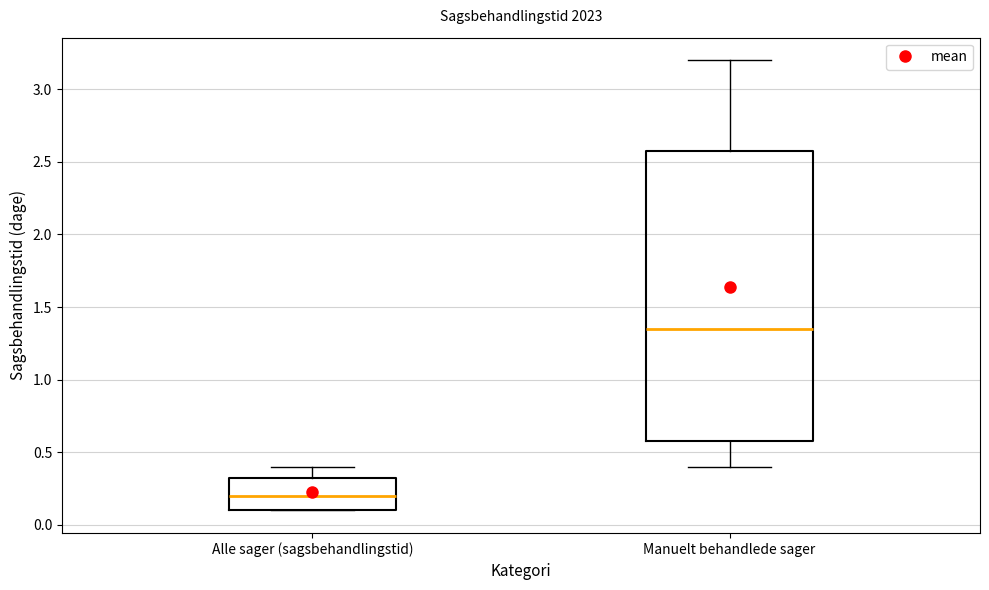

Which box has the highest median line?

Manuelt behandlede sager